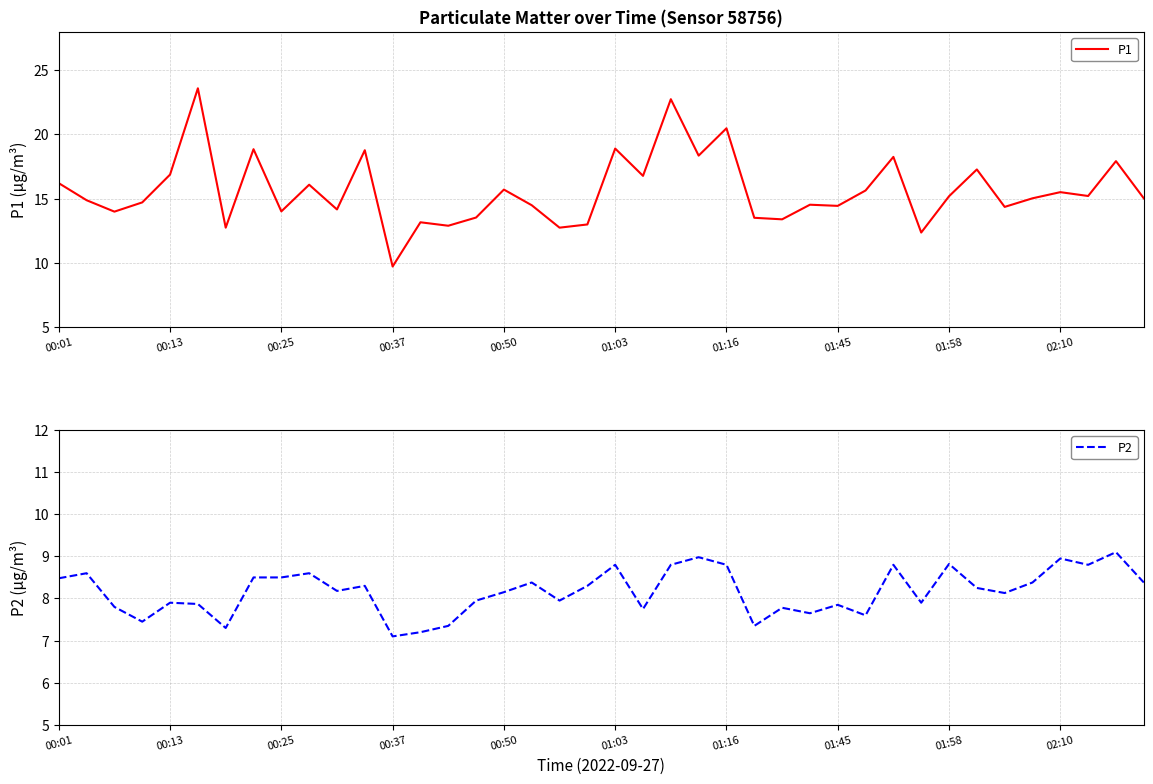

Reading right to left, transcribe all the data shown in this chart.

P1: 15.0	17.9	15.2	15.5	15.0	14.3	17.3	15.2	12.3	18.2	15.6	14.4	14.5	13.4	13.5	20.5	18.4	22.8	16.8	18.9	13.0	12.7	14.5	15.7	13.5	12.9	13.2	9.7	18.8	14.2	16.1	14.0	18.9	12.7	23.6	16.9	14.7	14.0	14.9	16.2
P2: 8.4	9.1	8.8	8.9	8.4	8.1	8.2	8.8	7.9	8.8	7.6	7.8	7.7	7.8	7.3	8.8	9.0	8.8	7.8	8.8	8.3	8.0	8.4	8.2	8.0	7.3	7.2	7.1	8.3	8.2	8.6	8.5	8.5	7.3	7.9	7.9	7.5	7.8	8.6	8.5